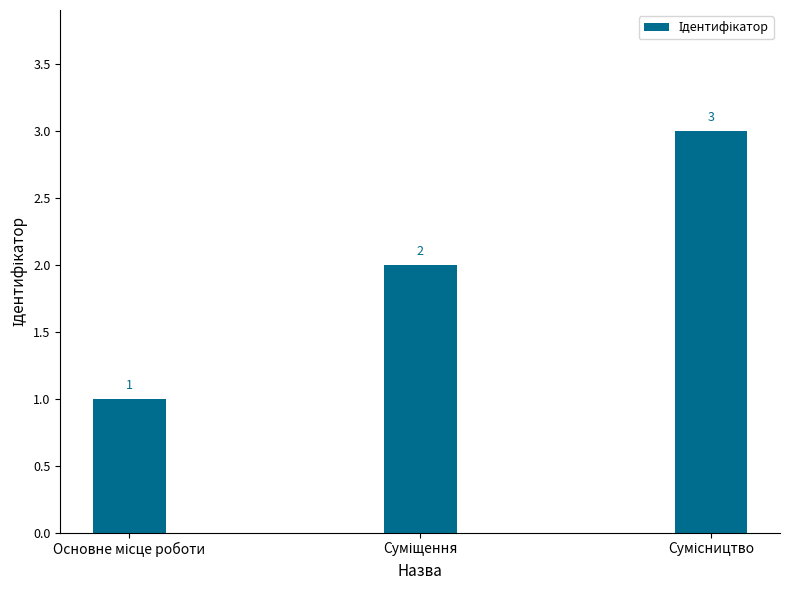

Count the values in the range 1 to 3.

3